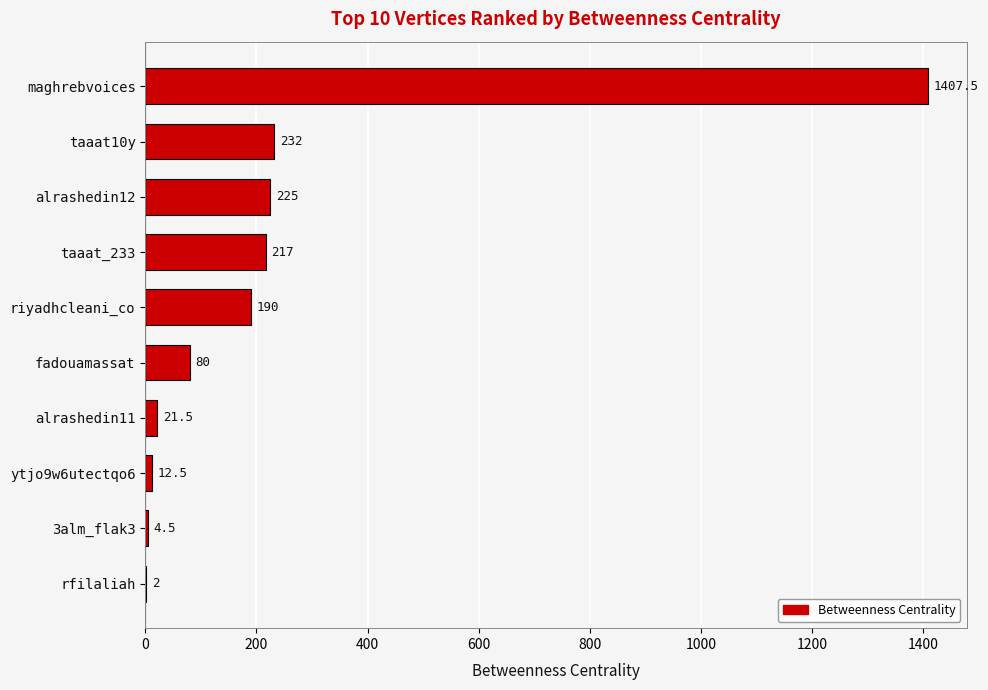

Read the value at alrashedin11.

21.5